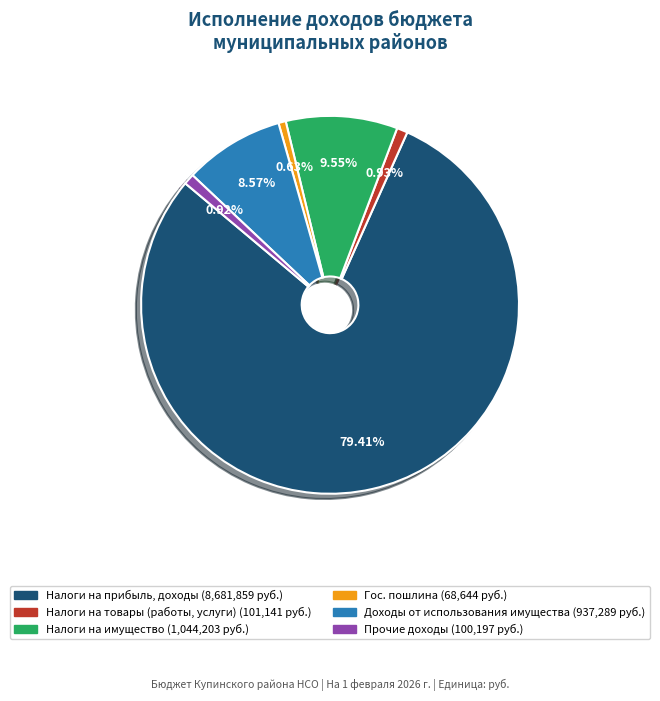

Does any single category account for the majority?

Yes